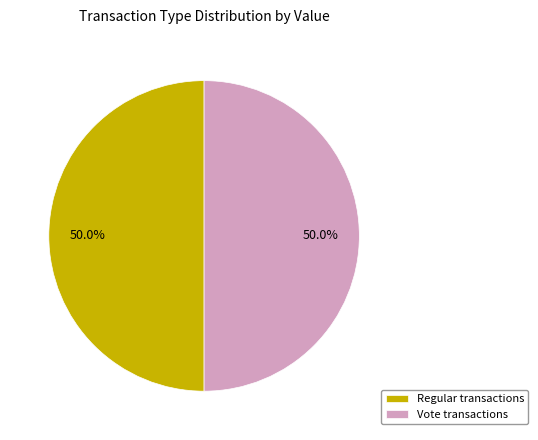

True or false: Vote accounts for 15% of the total.

False